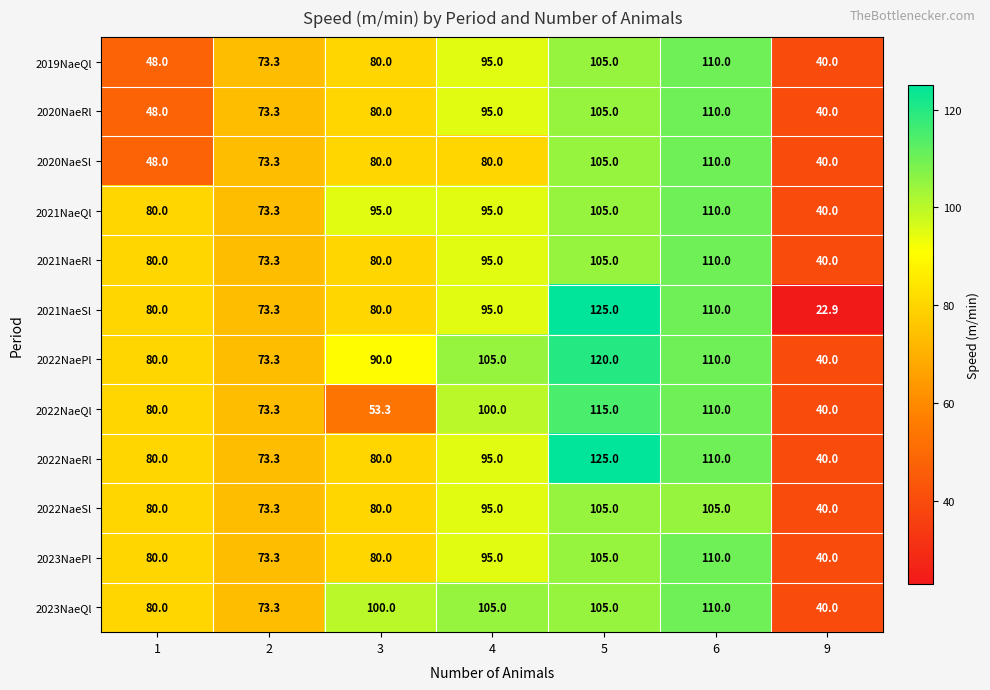

Which series has the widest spread of values?

2021NaeSl